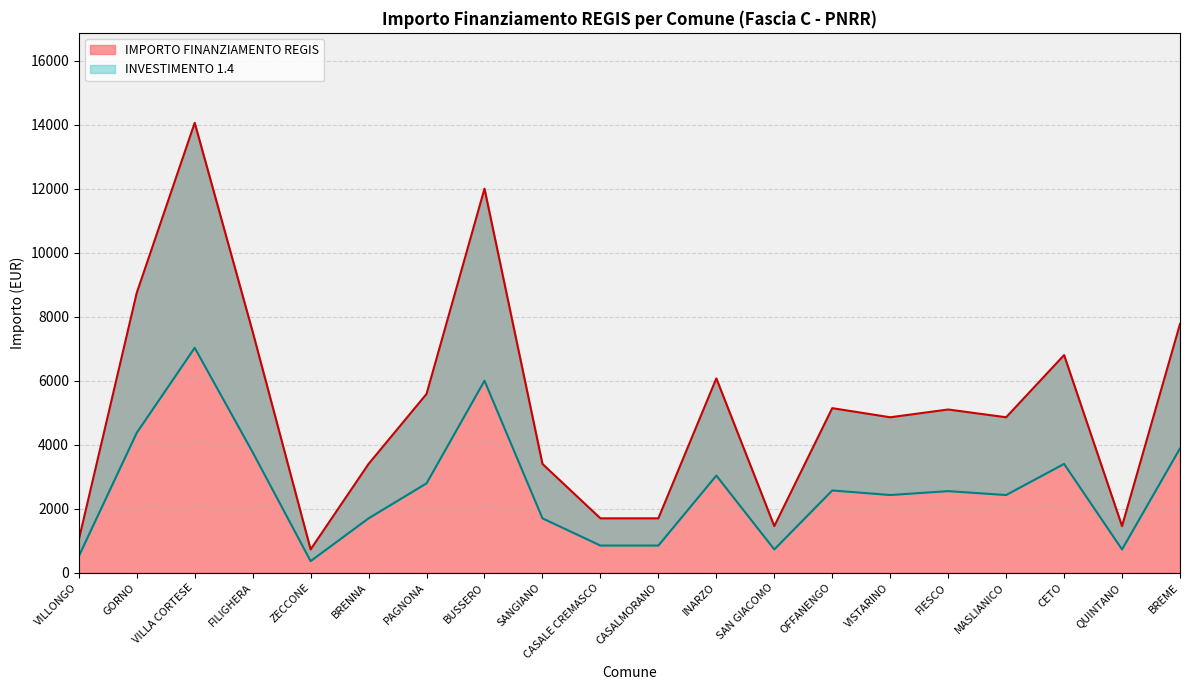

Is it true that IMPORTO FINANZIAMENTO REGIS equals 1701 at CASALE CREMASCO?

True